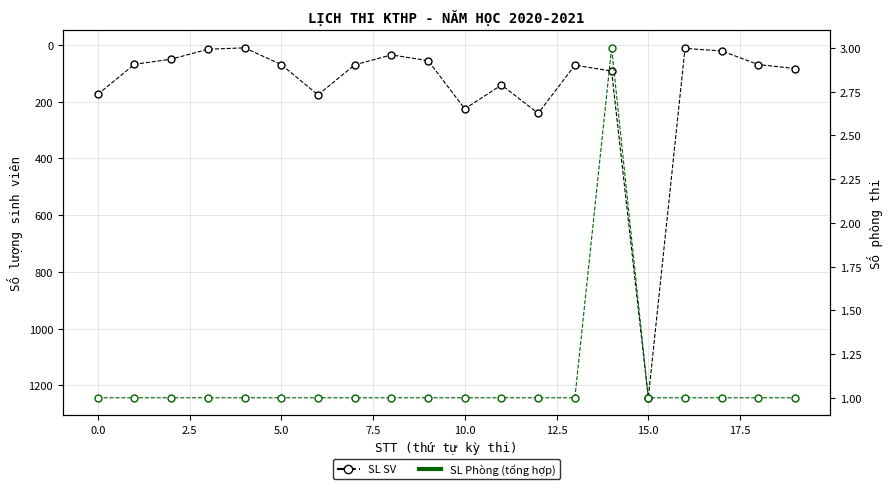

Is it true that SL Phòng equals 1 at 12?

True